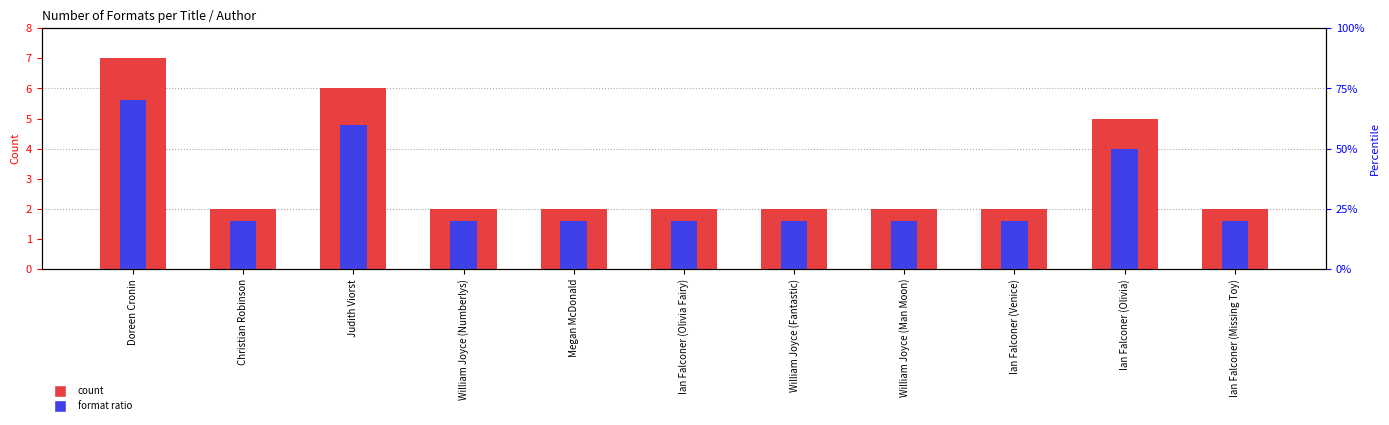

At how many categories does at least one series exceed 6?

1